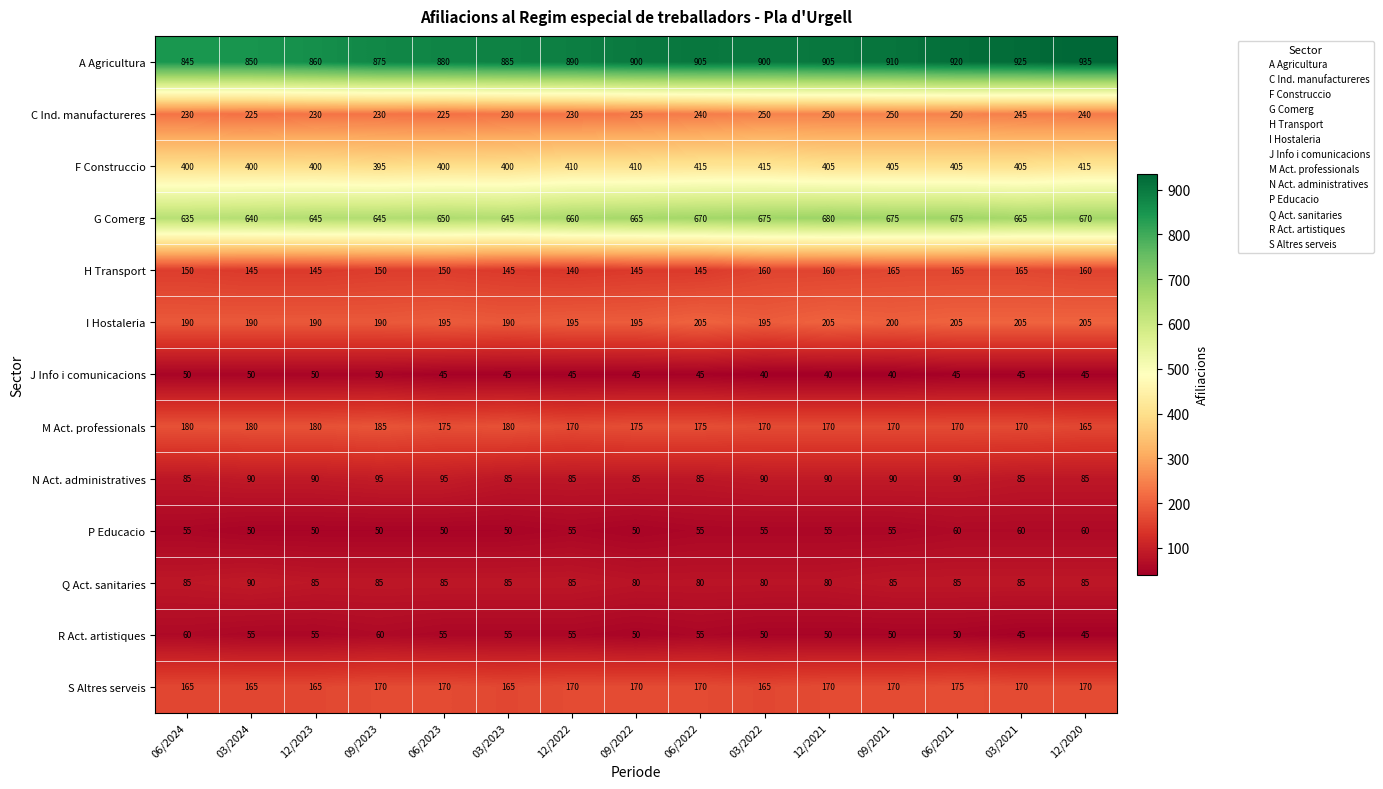

Rank the series at 06/2023 from lowest to highest value.

J Info i comunicacions, P Educacio, R Act. artistiques, Q Act. sanitaries, N Act. administratives, H Transport, S Altres serveis, M Act. professionals, I Hostaleria, C Ind. manufactureres, F Construccio, G Comerg, A Agricultura